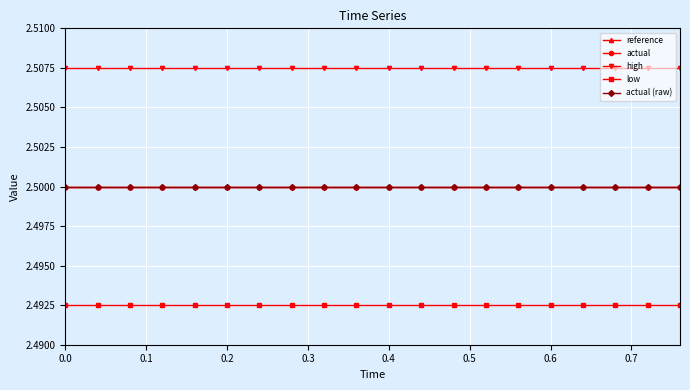

Is this an area chart (filled region under the line)?

No